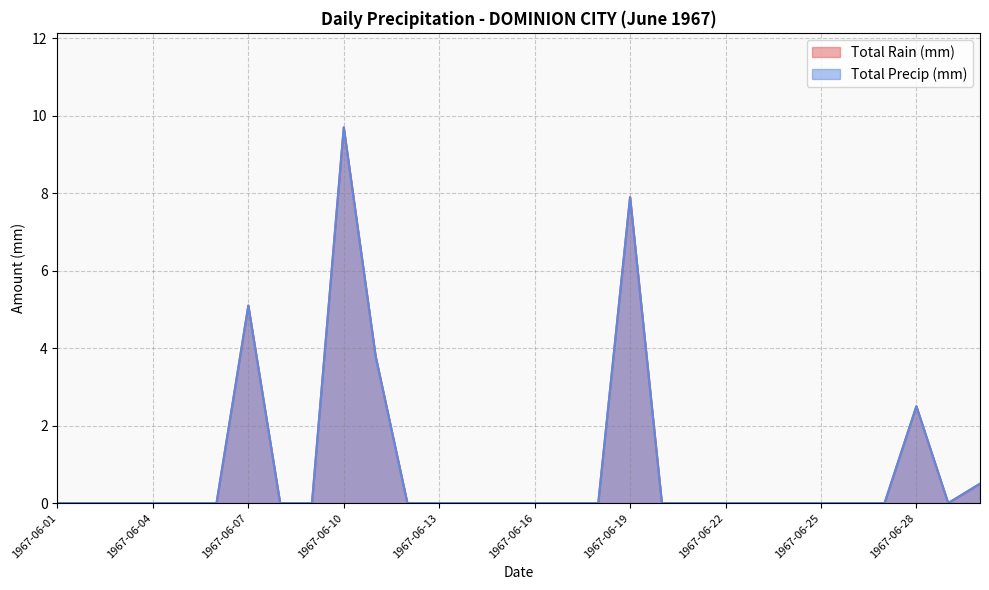

Does the chart have visible grid lines?

Yes